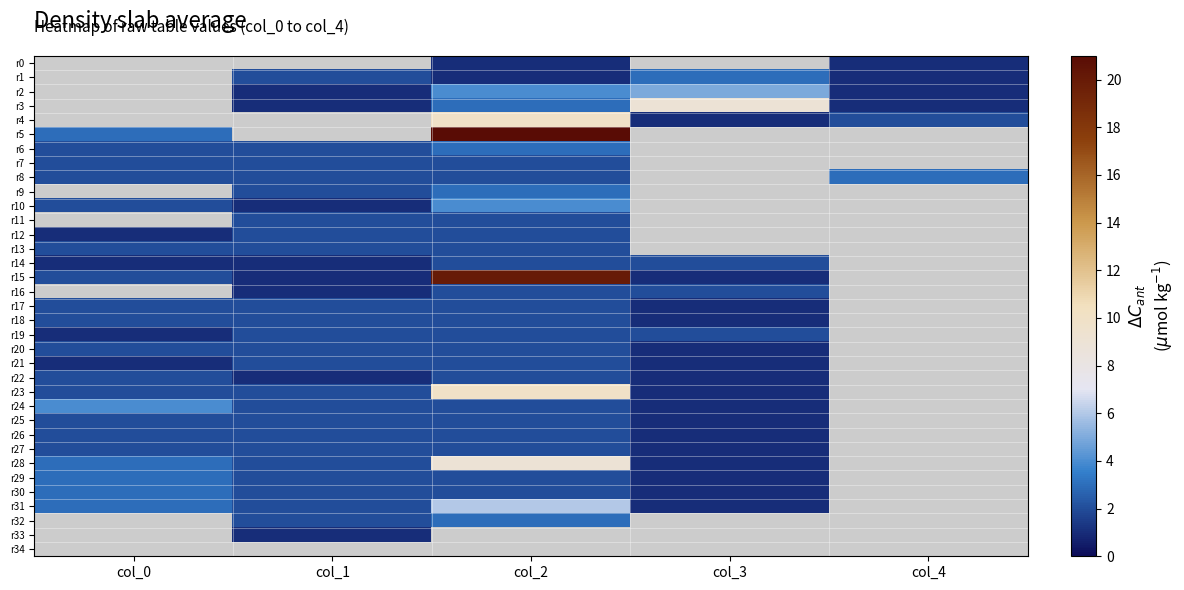

List the labels in order of r0 value, largest first.

col_0, col_1, col_2, col_3, col_4